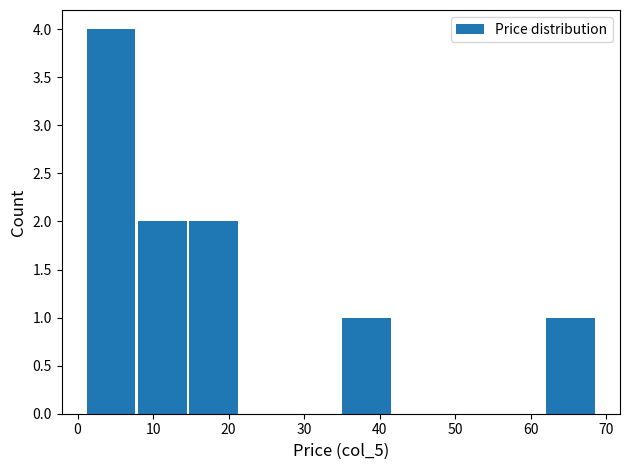

Reading left to right, transcribe this chart: for each bar, give the range it covers on the x-axis and its height. Neither the bar edges nor the heights are printed on the chart, so give them approximately, as read against the axes.

1 to 8: 4
8 to 15: 2
15 to 21: 2
21 to 28: 0
28 to 35: 0
35 to 42: 1
42 to 48: 0
48 to 55: 0
55 to 62: 0
62 to 69: 1